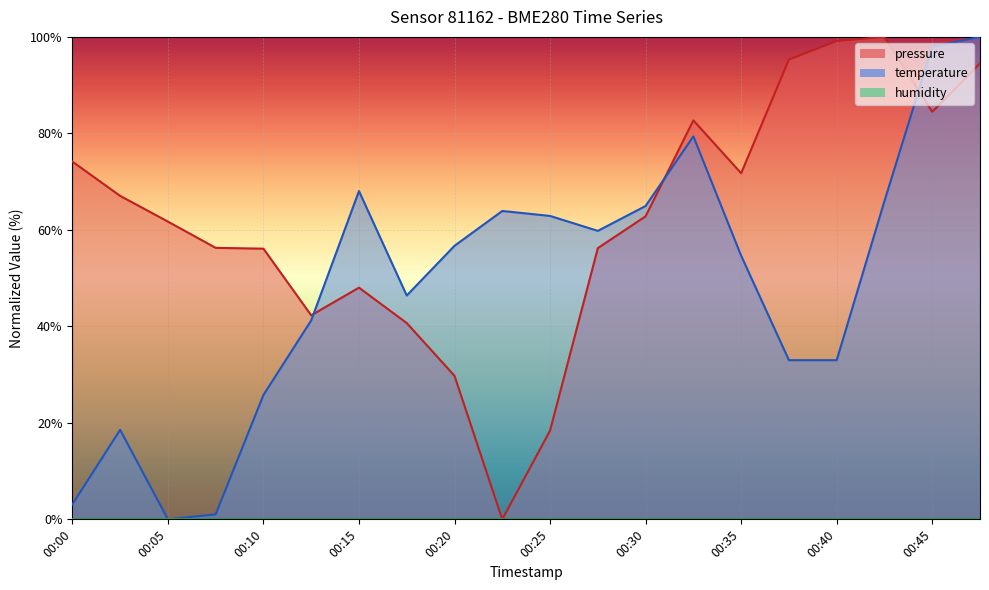

True or false: pressure has more than 0 points higher than both neighbors.

True